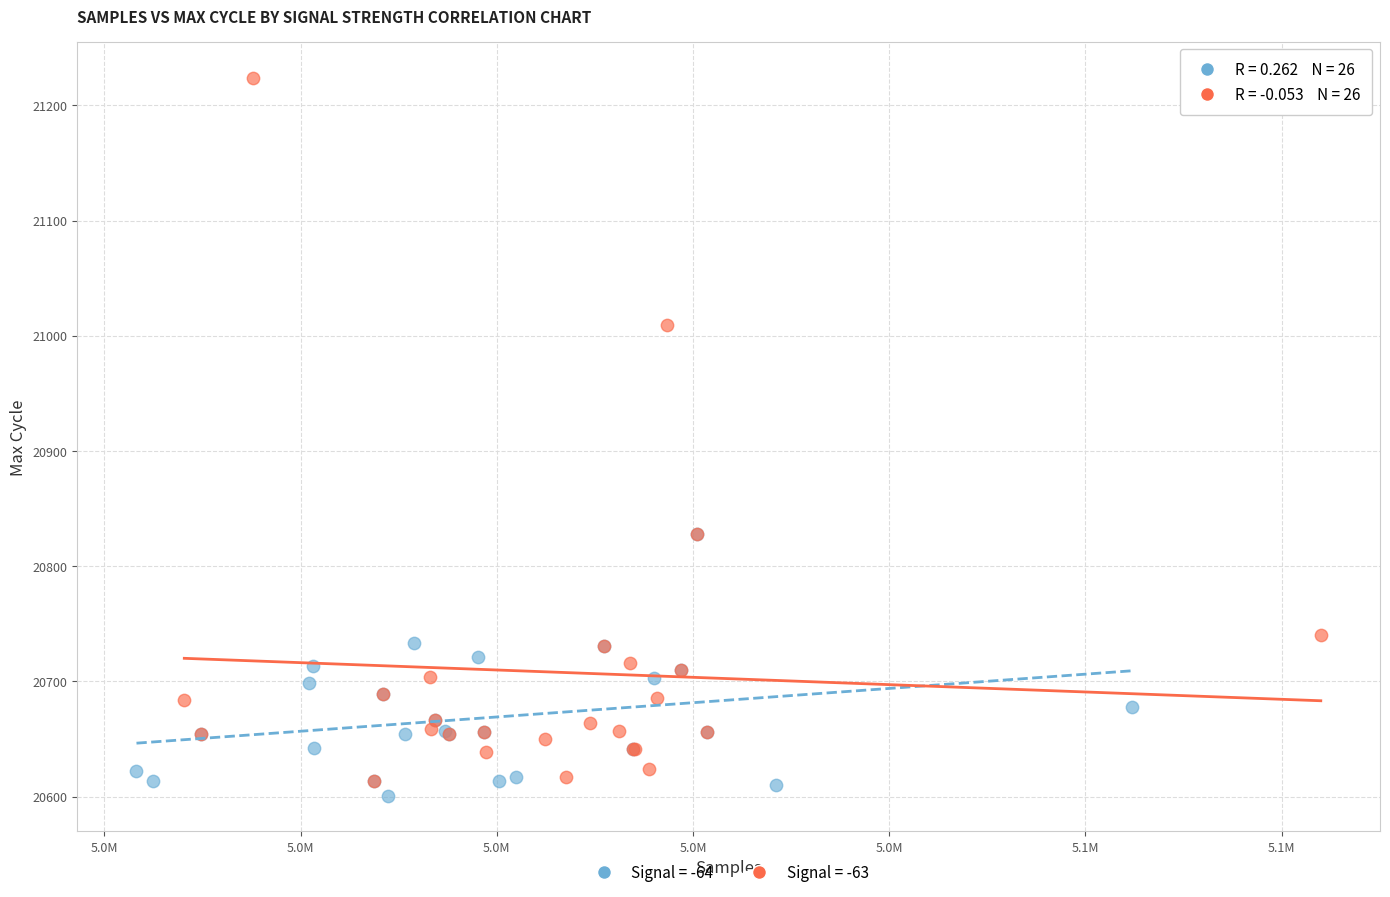

What are all the series names shown in the legend?

Signal = -64, Signal = -63